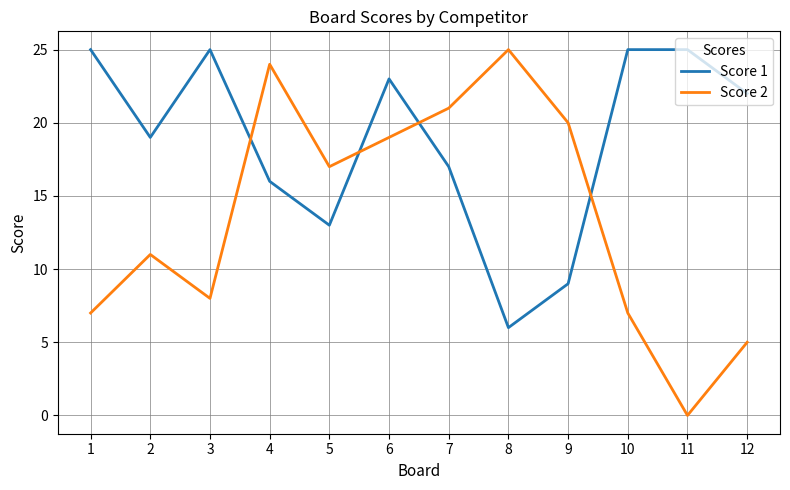

Reading right to left, list all the values displayed in this chart.

Score 1: 12=22	11=25	10=25	9=9	8=6	7=17	6=23	5=13	4=16	3=25	2=19	1=25
Score 2: 12=5	11=0	10=7	9=20	8=25	7=21	6=19	5=17	4=24	3=8	2=11	1=7